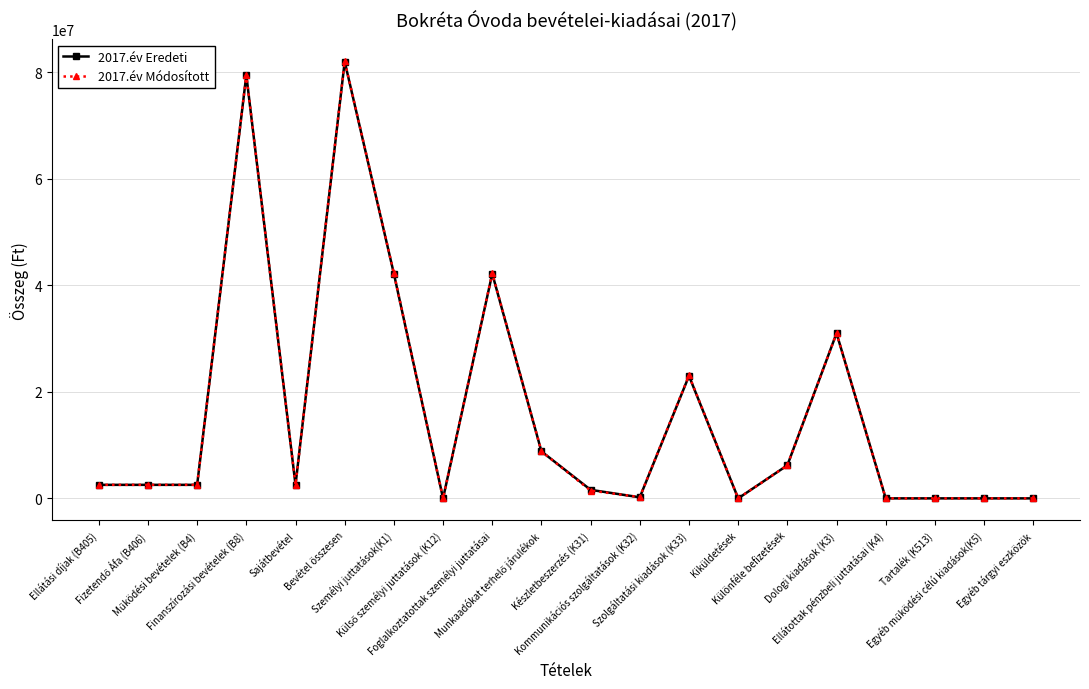

What is the label of the 14th point from the right?

Személyi juttatások(K1)